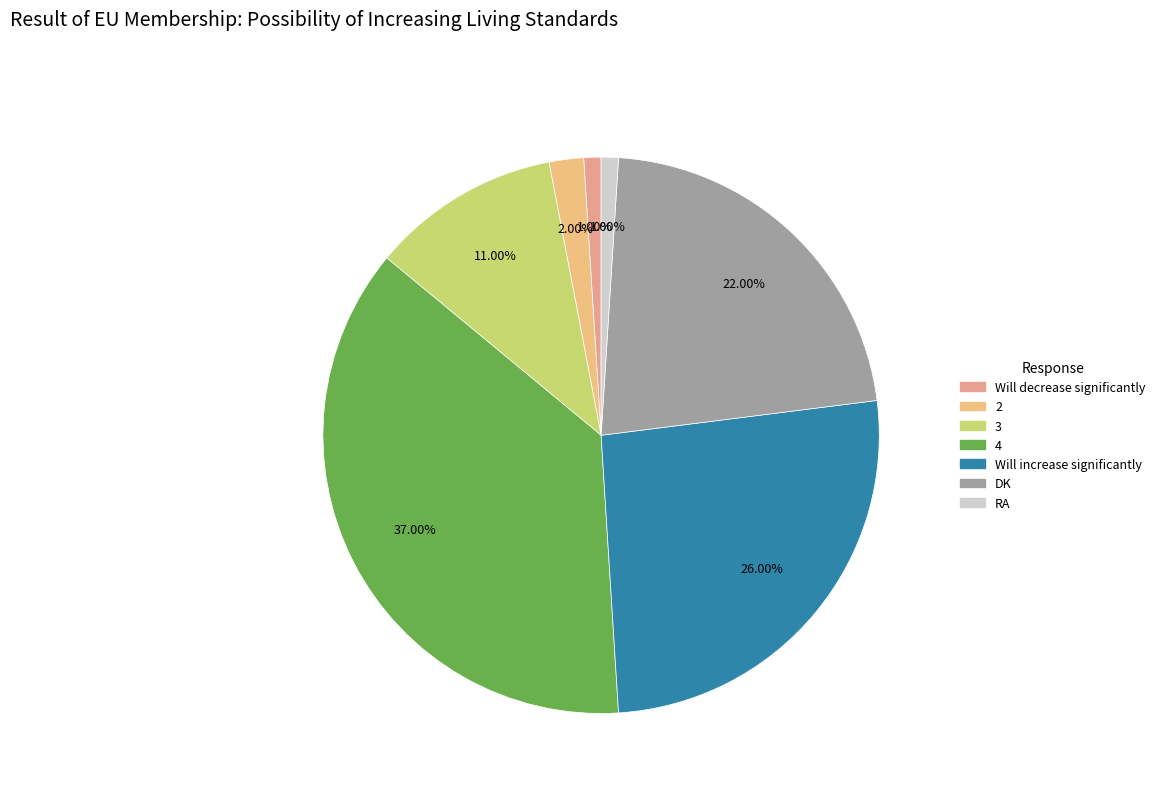

Do 3 and DK together represent more than half of the pie?

No